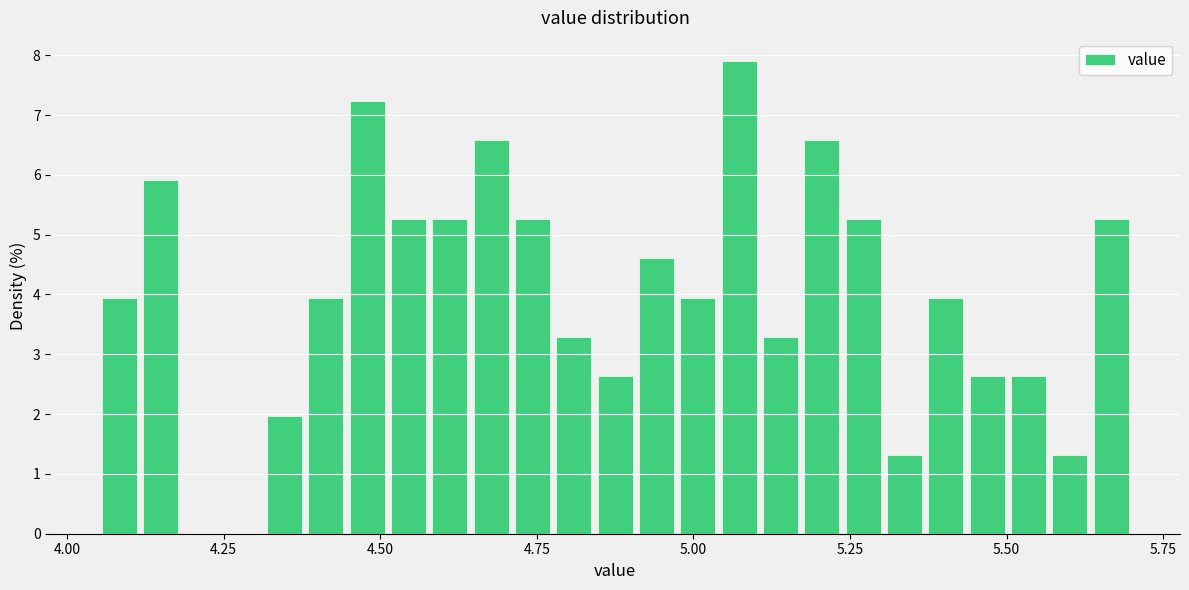

Read against the x-axis, roughly where is the centre of the tallest bar?

5.05